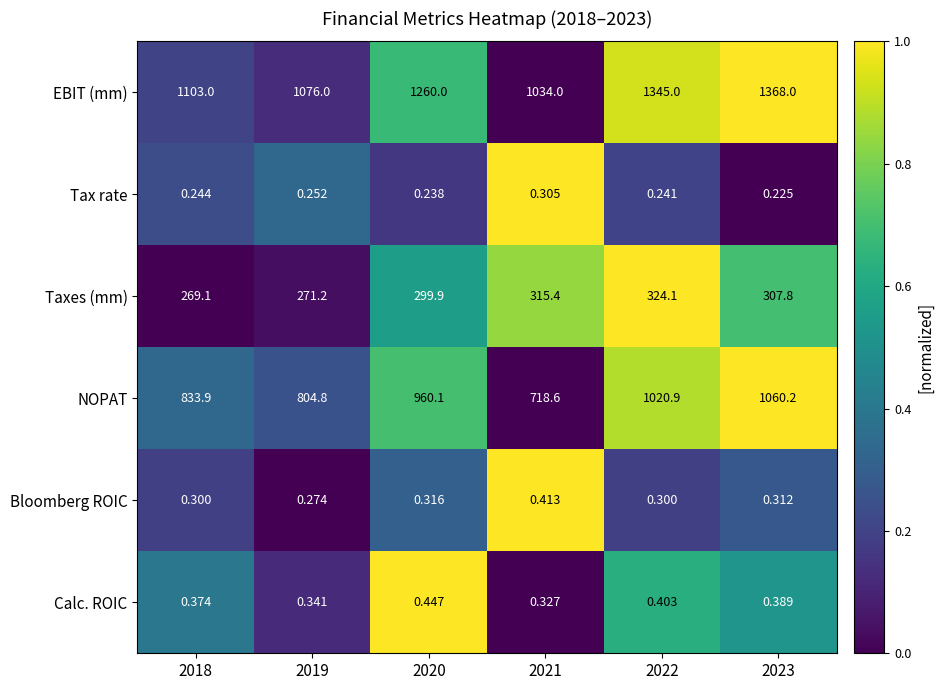

Which series has the largest range (max minus min)?

NOPAT